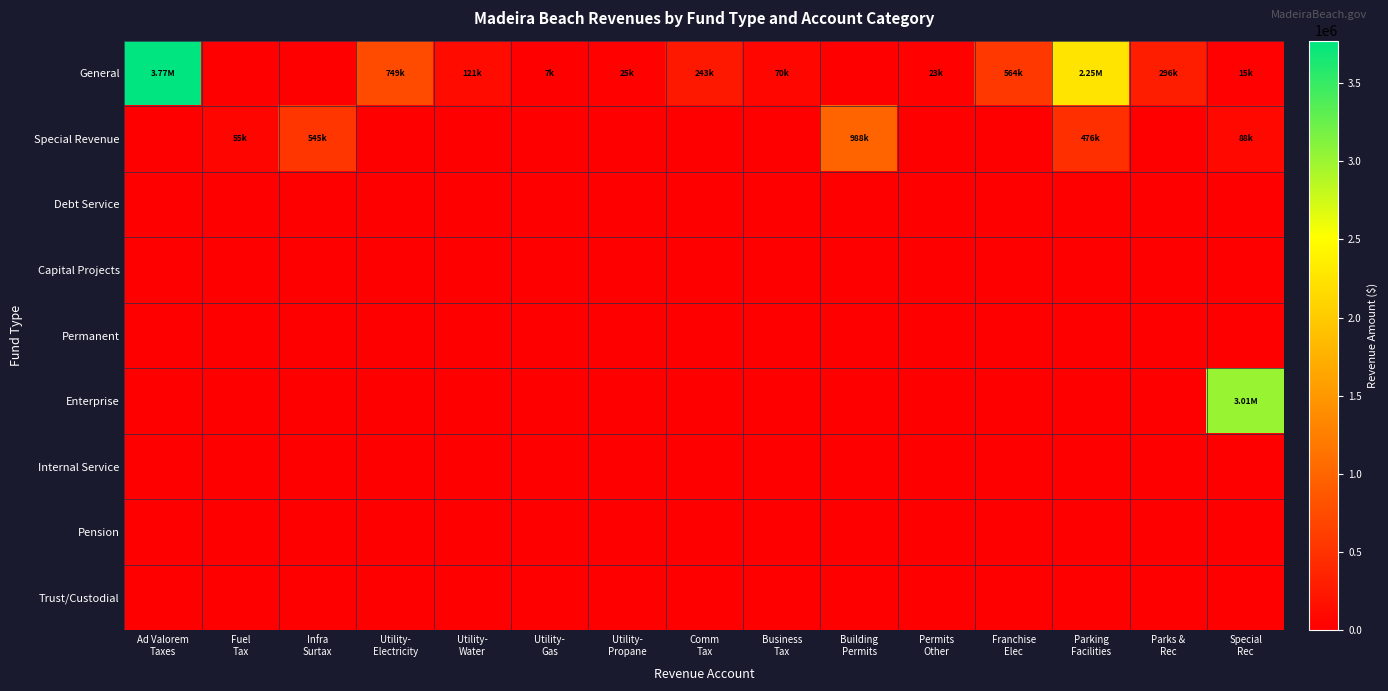

Reading left to right, extract all data points from this chart.

General: Ad Valorem
Taxes=3770607	Fuel
Tax=0	Infra
Surtax=0	Utility-
Electricity=749309	Utility-
Water=120815	Utility-
Gas=7213	Utility-
Propane=24822	Comm
Tax=243386	Business
Tax=69962	Building
Permits=0	Permits
Other=22976	Franchise
Elec=563579	Parking
Facilities=2253170	Parks &
Rec=295862	Special
Rec=14937
Special Revenue: Ad Valorem
Taxes=0	Fuel
Tax=54816	Infra
Surtax=544874	Utility-
Electricity=0	Utility-
Water=0	Utility-
Gas=0	Utility-
Propane=0	Comm
Tax=0	Business
Tax=0	Building
Permits=987908	Permits
Other=0	Franchise
Elec=0	Parking
Facilities=476180	Parks &
Rec=0	Special
Rec=87600
Debt Service: Ad Valorem
Taxes=0	Fuel
Tax=0	Infra
Surtax=0	Utility-
Electricity=0	Utility-
Water=0	Utility-
Gas=0	Utility-
Propane=0	Comm
Tax=0	Business
Tax=0	Building
Permits=0	Permits
Other=0	Franchise
Elec=0	Parking
Facilities=0	Parks &
Rec=0	Special
Rec=0
Capital Projects: Ad Valorem
Taxes=0	Fuel
Tax=0	Infra
Surtax=0	Utility-
Electricity=0	Utility-
Water=0	Utility-
Gas=0	Utility-
Propane=0	Comm
Tax=0	Business
Tax=0	Building
Permits=0	Permits
Other=0	Franchise
Elec=0	Parking
Facilities=0	Parks &
Rec=0	Special
Rec=0
Permanent: Ad Valorem
Taxes=0	Fuel
Tax=0	Infra
Surtax=0	Utility-
Electricity=0	Utility-
Water=0	Utility-
Gas=0	Utility-
Propane=0	Comm
Tax=0	Business
Tax=0	Building
Permits=0	Permits
Other=0	Franchise
Elec=0	Parking
Facilities=0	Parks &
Rec=0	Special
Rec=0
Enterprise: Ad Valorem
Taxes=0	Fuel
Tax=0	Infra
Surtax=0	Utility-
Electricity=0	Utility-
Water=0	Utility-
Gas=0	Utility-
Propane=0	Comm
Tax=0	Business
Tax=0	Building
Permits=0	Permits
Other=0	Franchise
Elec=0	Parking
Facilities=0	Parks &
Rec=0	Special
Rec=3013226
Internal Service: Ad Valorem
Taxes=0	Fuel
Tax=0	Infra
Surtax=0	Utility-
Electricity=0	Utility-
Water=0	Utility-
Gas=0	Utility-
Propane=0	Comm
Tax=0	Business
Tax=0	Building
Permits=0	Permits
Other=0	Franchise
Elec=0	Parking
Facilities=0	Parks &
Rec=0	Special
Rec=0
Pension: Ad Valorem
Taxes=0	Fuel
Tax=0	Infra
Surtax=0	Utility-
Electricity=0	Utility-
Water=0	Utility-
Gas=0	Utility-
Propane=0	Comm
Tax=0	Business
Tax=0	Building
Permits=0	Permits
Other=0	Franchise
Elec=0	Parking
Facilities=0	Parks &
Rec=0	Special
Rec=0
Trust/Custodial: Ad Valorem
Taxes=0	Fuel
Tax=0	Infra
Surtax=0	Utility-
Electricity=0	Utility-
Water=0	Utility-
Gas=0	Utility-
Propane=0	Comm
Tax=0	Business
Tax=0	Building
Permits=0	Permits
Other=0	Franchise
Elec=0	Parking
Facilities=0	Parks &
Rec=0	Special
Rec=0